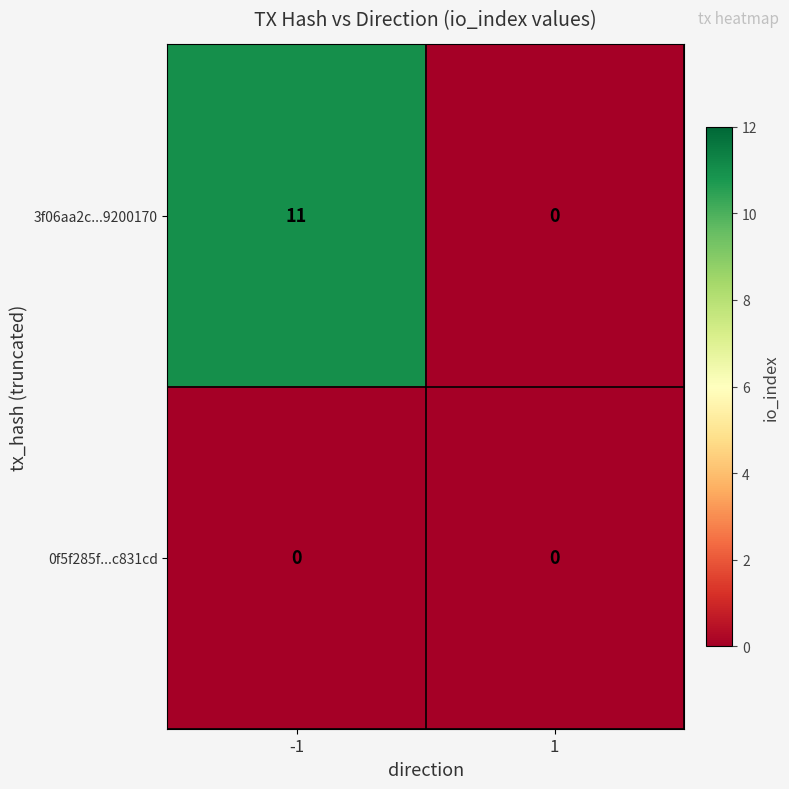

The 3f06aa2c...9200170 series shows 4 at 1. True or false?

False